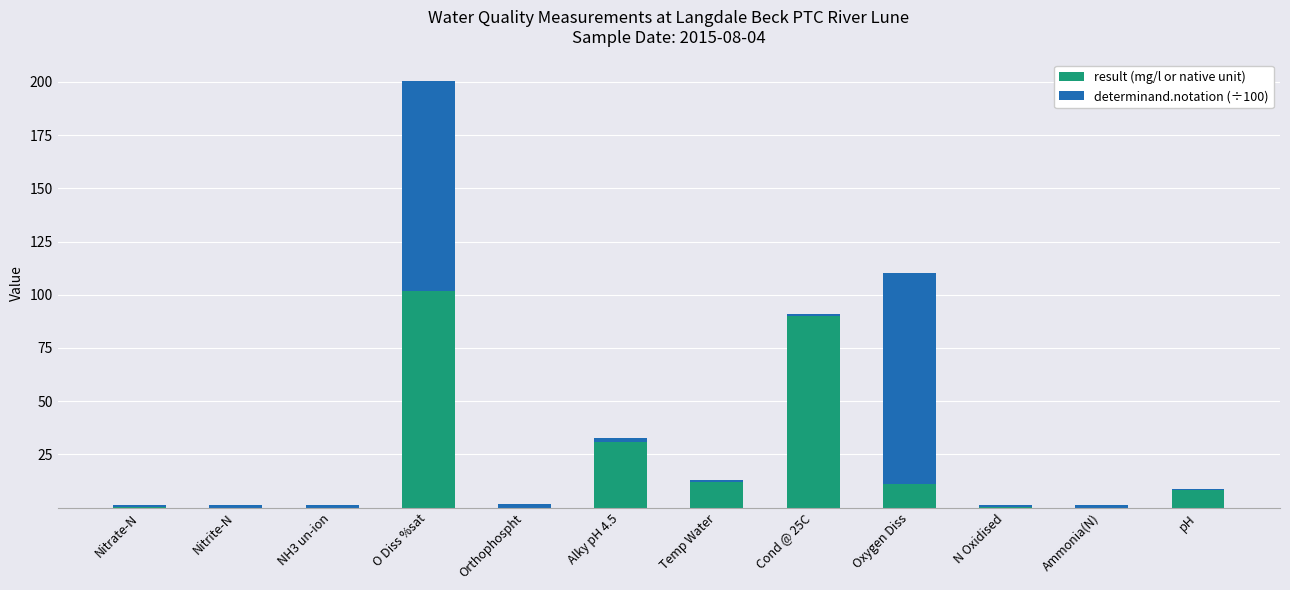

At which label does result (mg/l or native unit) reach its peak?

O Diss %sat